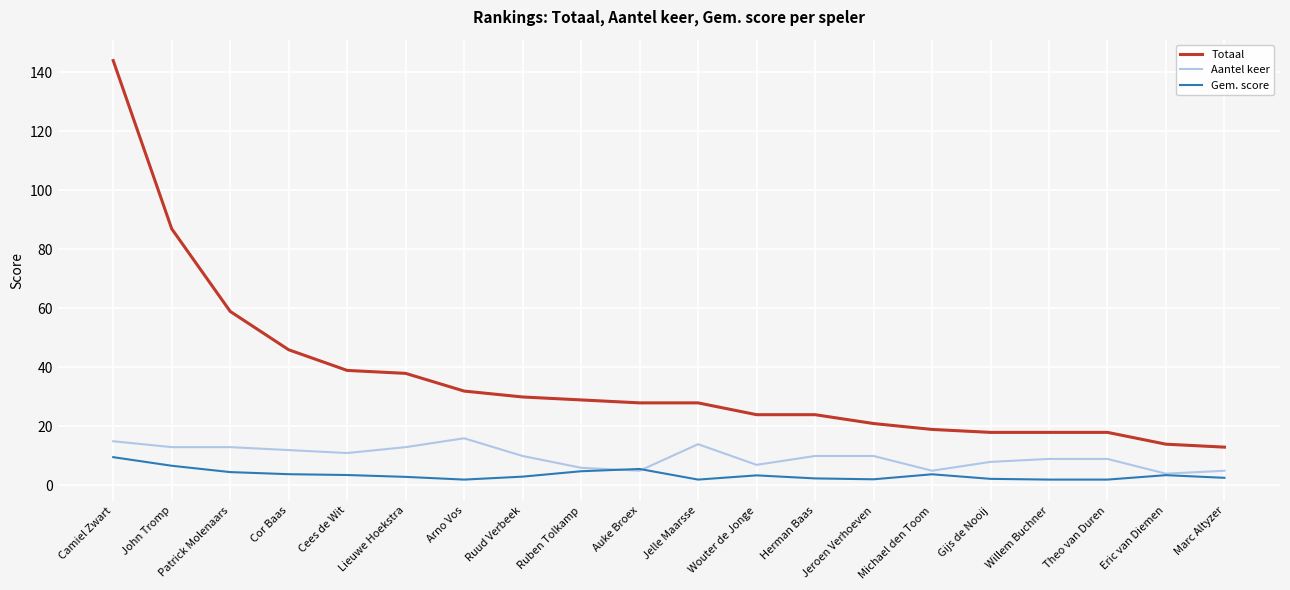

Which series changed the most between Camiel Zwart and Willem Buchner?

Totaal